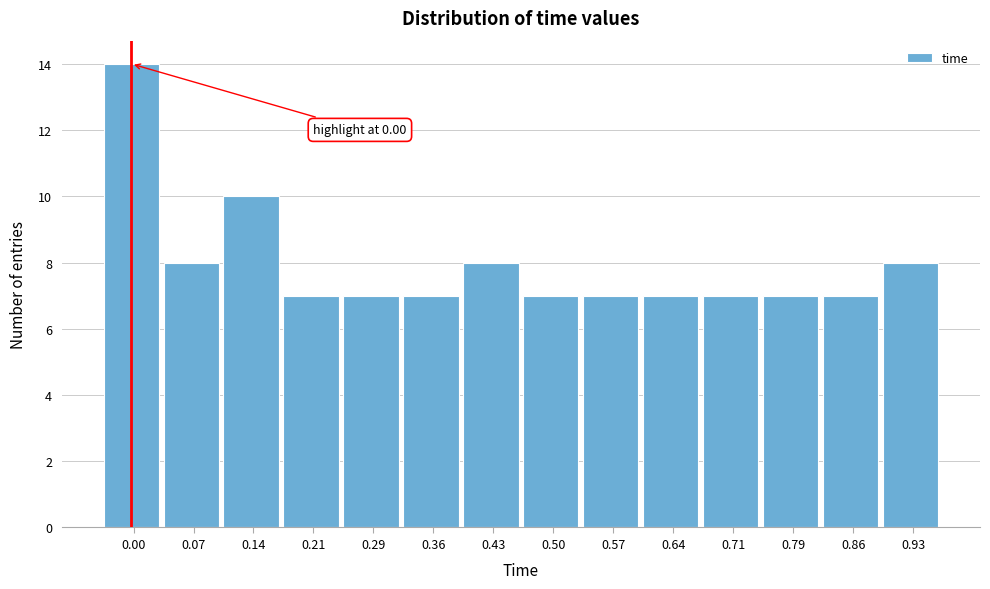

Reading left to right, transcribe all the data shown in this chart.

0.00=14	0.07=8	0.14=10	0.21=7	0.29=7	0.36=7	0.43=8	0.50=7	0.57=7	0.64=7	0.71=7	0.79=7	0.86=7	0.93=8